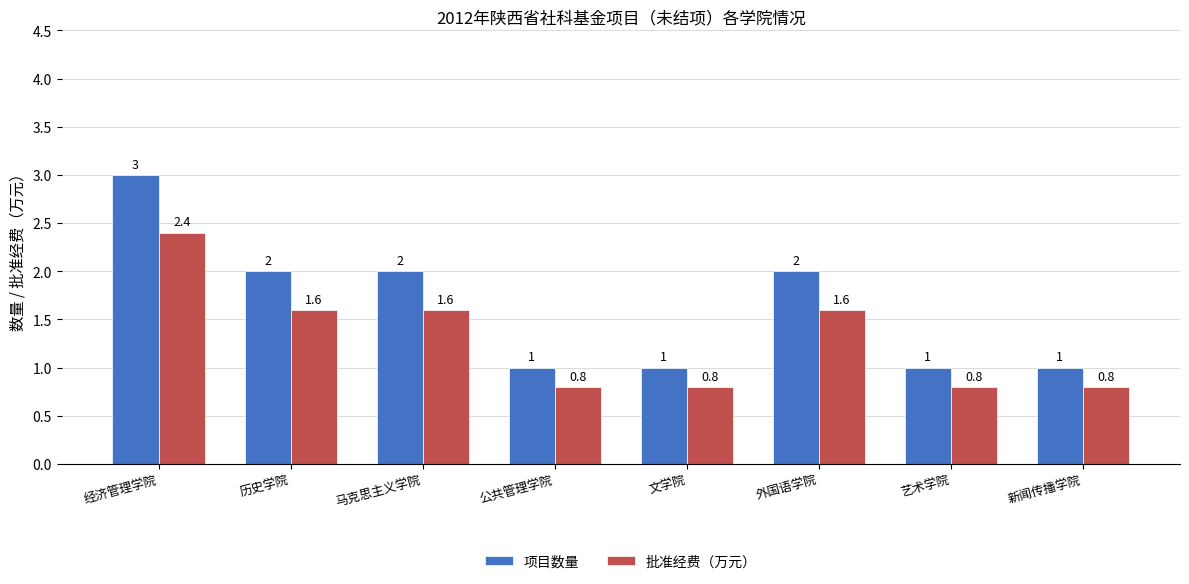

How many bars are there in each group?

2